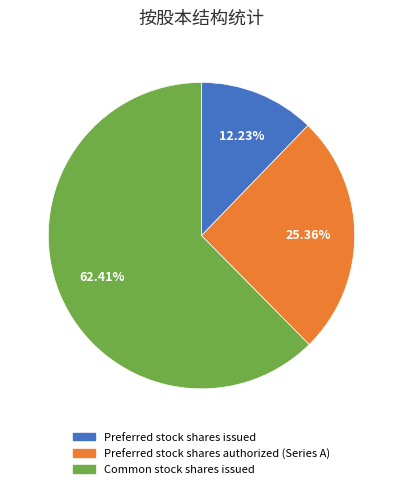

To the nearest percent, what is the average slice percentage?

33%